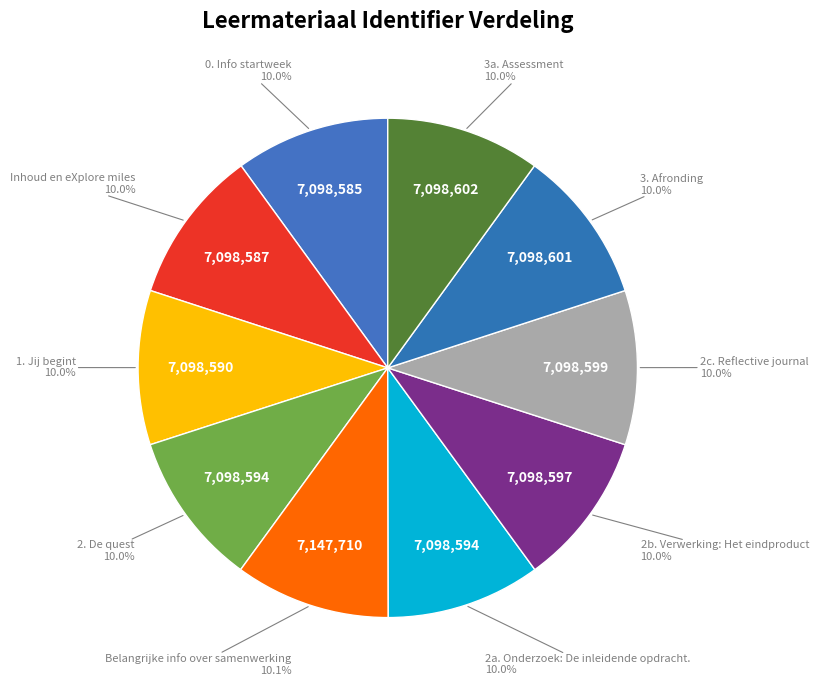

To the nearest percent, what is the average slice percentage?

10%